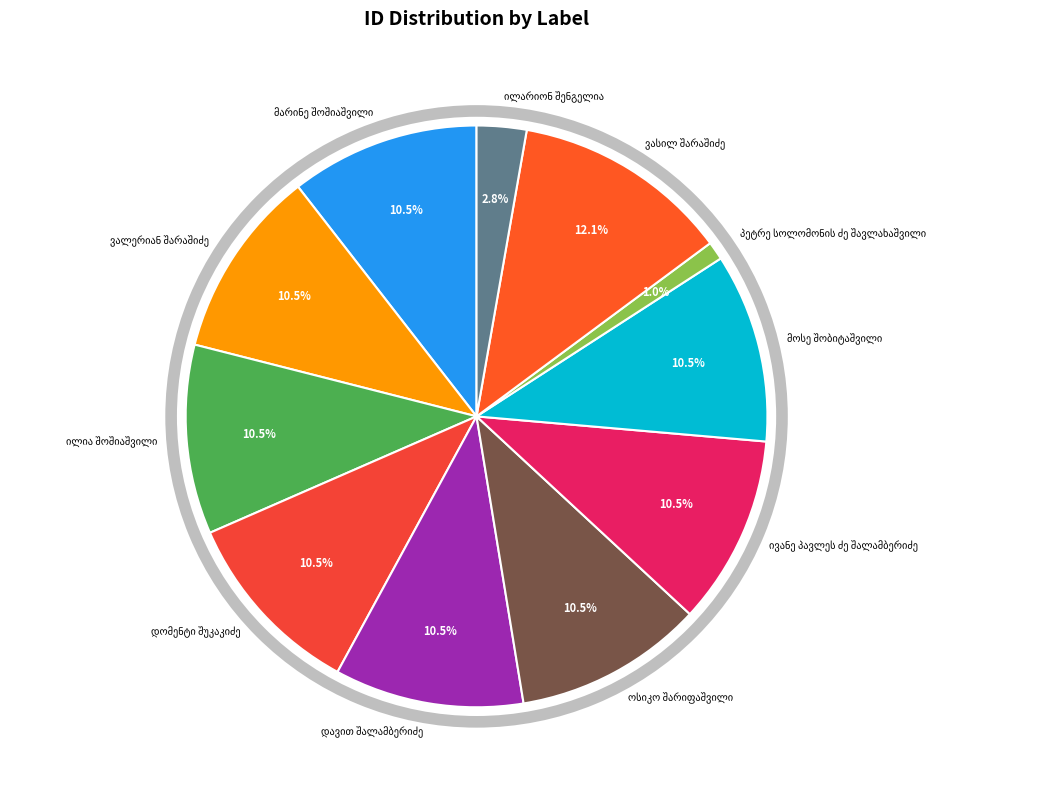

What is the largest slice in the pie chart?

ვასილ შარაშიძე